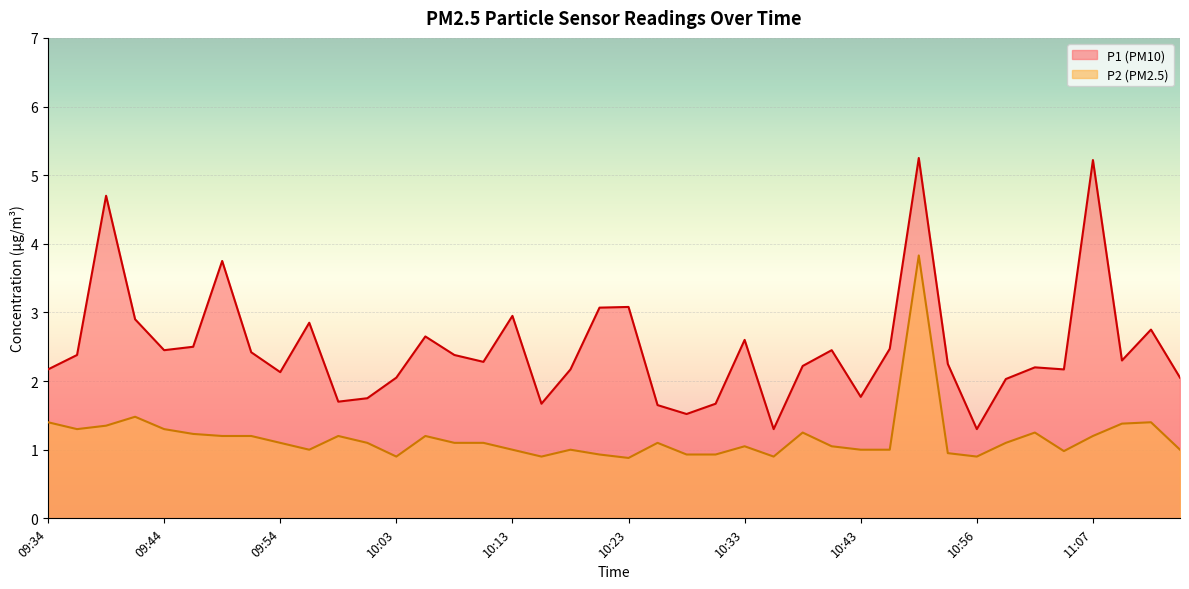

What is the difference between the maximum and minimum values in the P1 series?

4.0